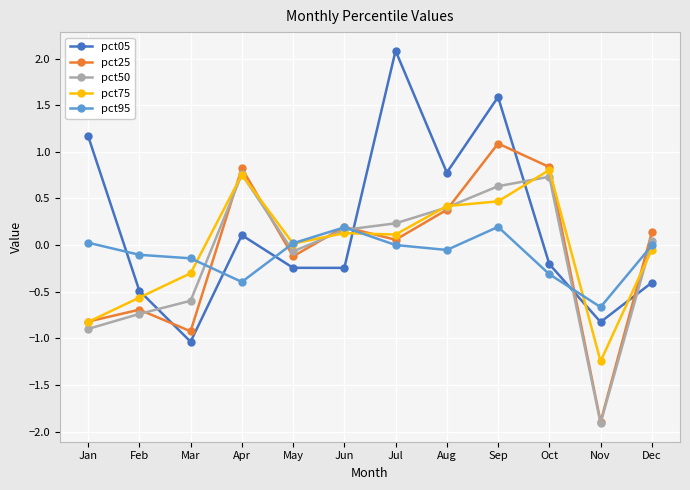

Does the chart display data point markers on the line(s)?

Yes